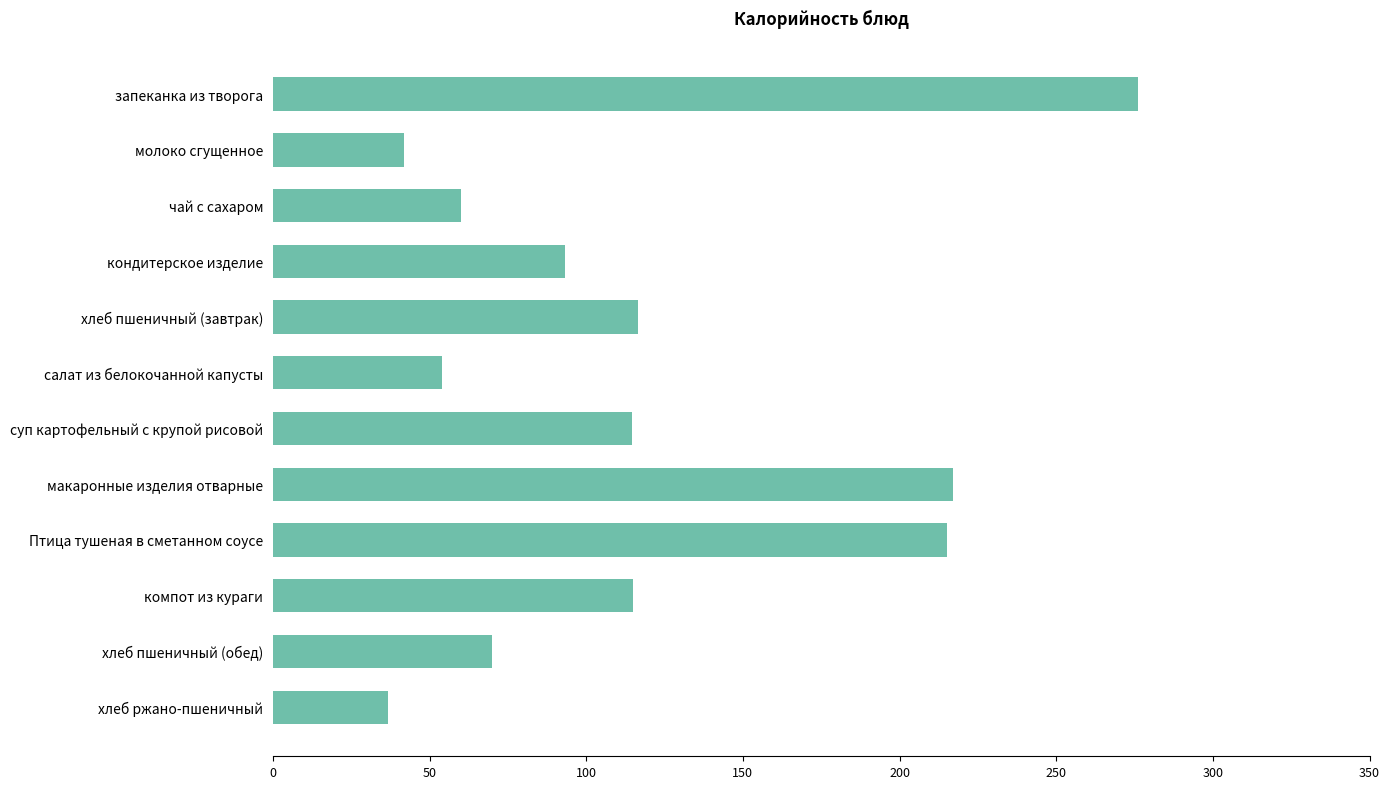

What is the difference between the maximum and minimum values?

239.2